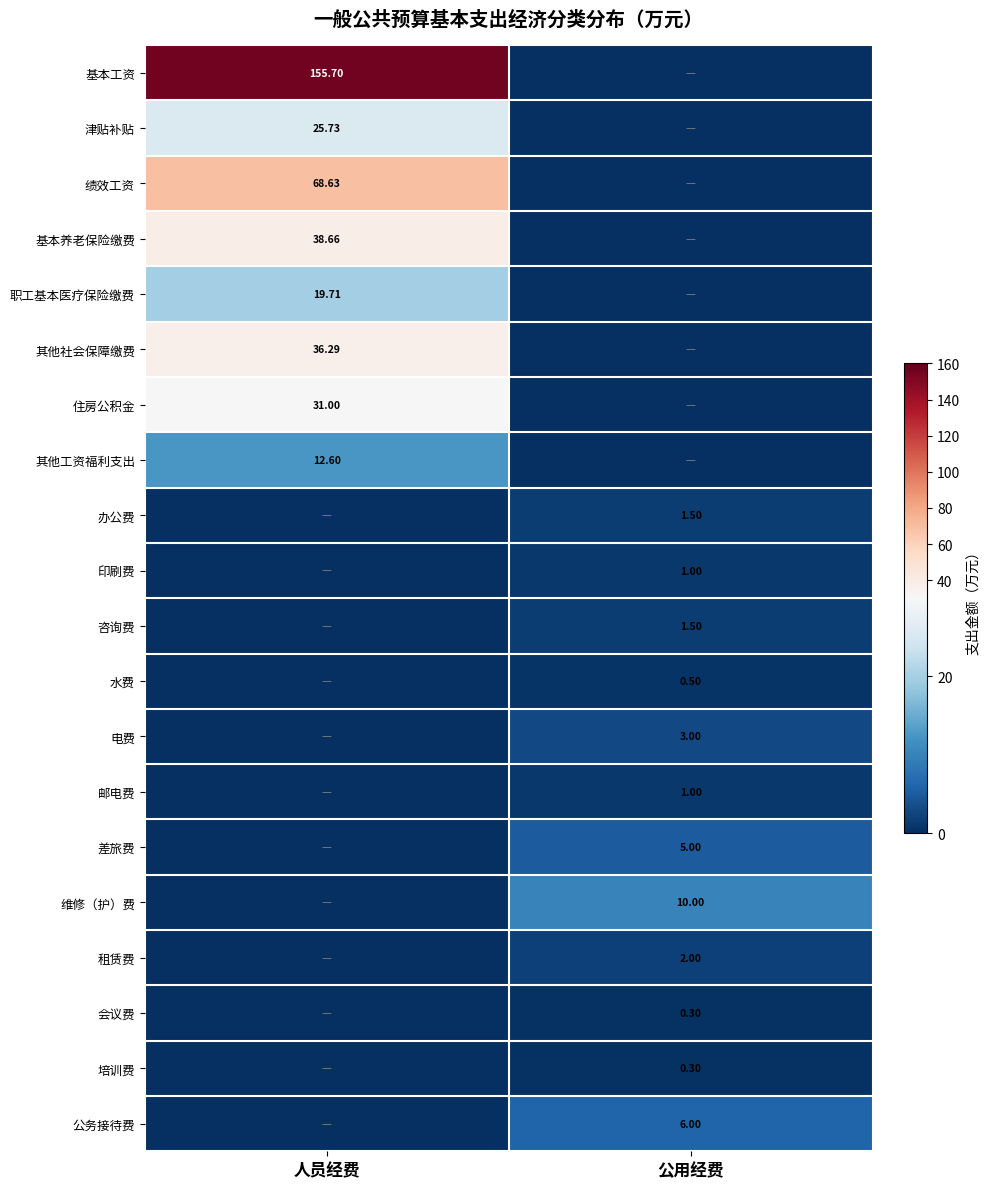

Is the value of 咨询费 at 公用经费 greater than the value of 培训费 at 公用经费?

Yes